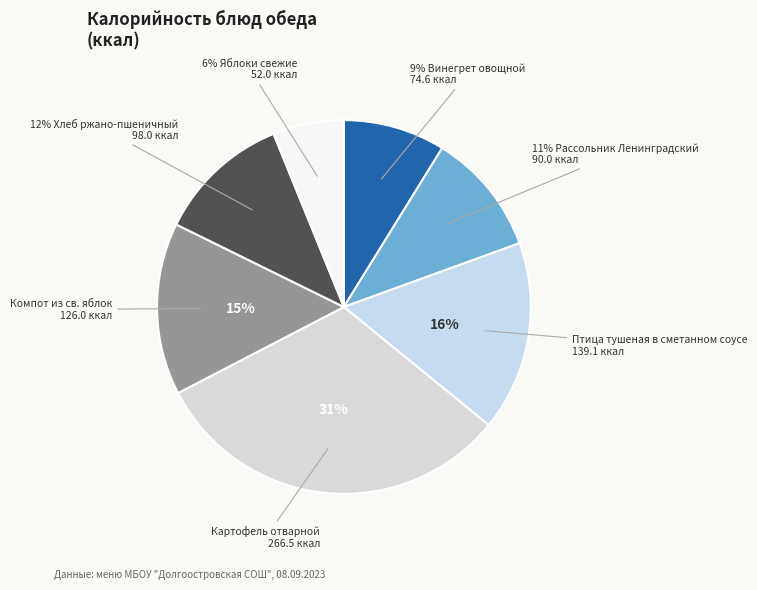

How many slices are in this pie chart?

7